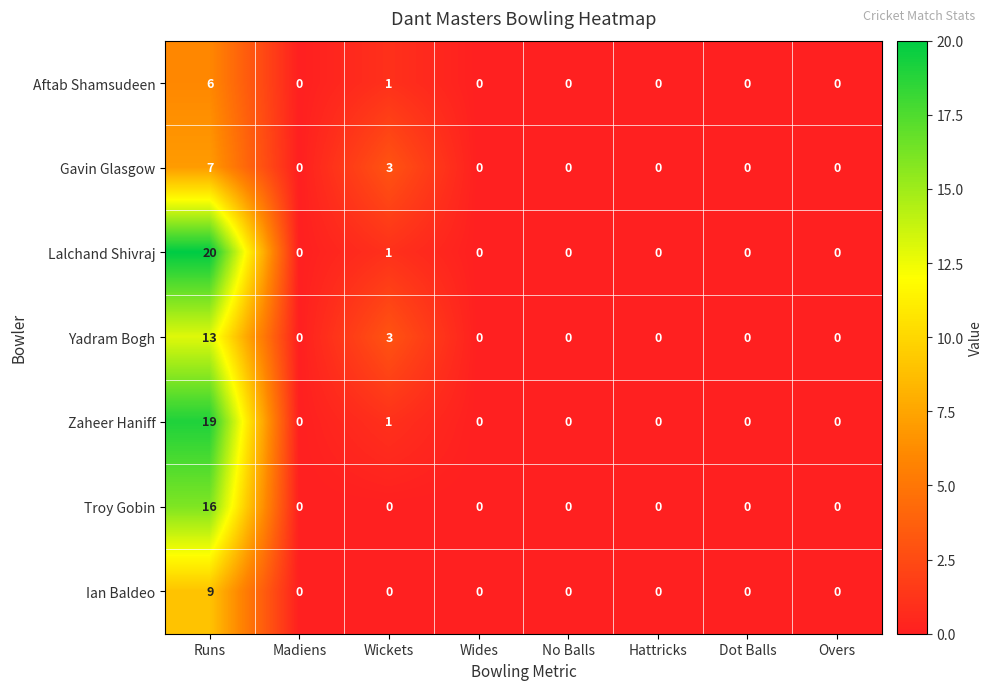

At which category is the sum across all series the highest?

Runs